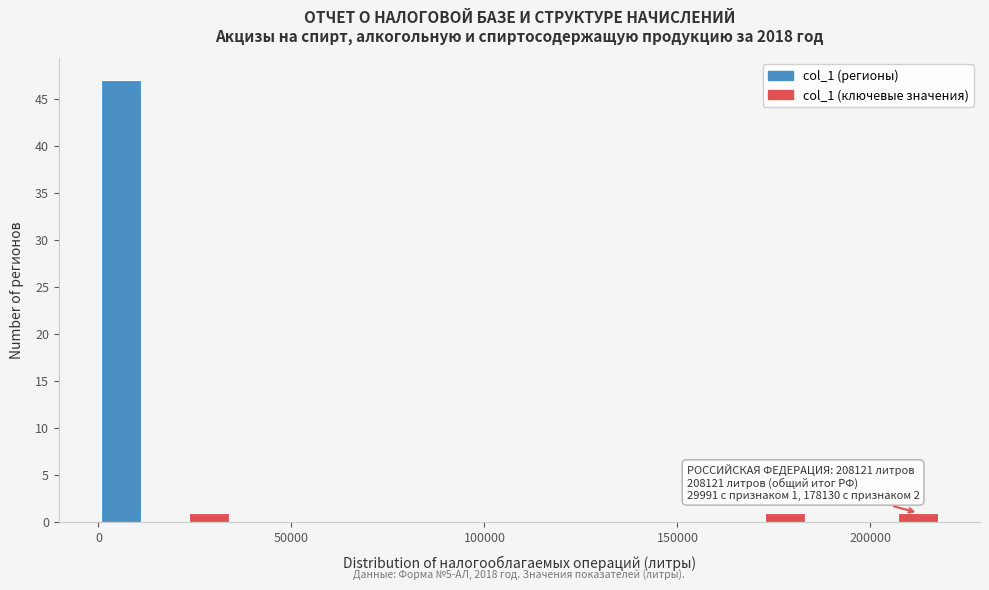

Around what value on the x-axis is the tallest bar? Give the approximate position of its centre, as read against the axis.

5000